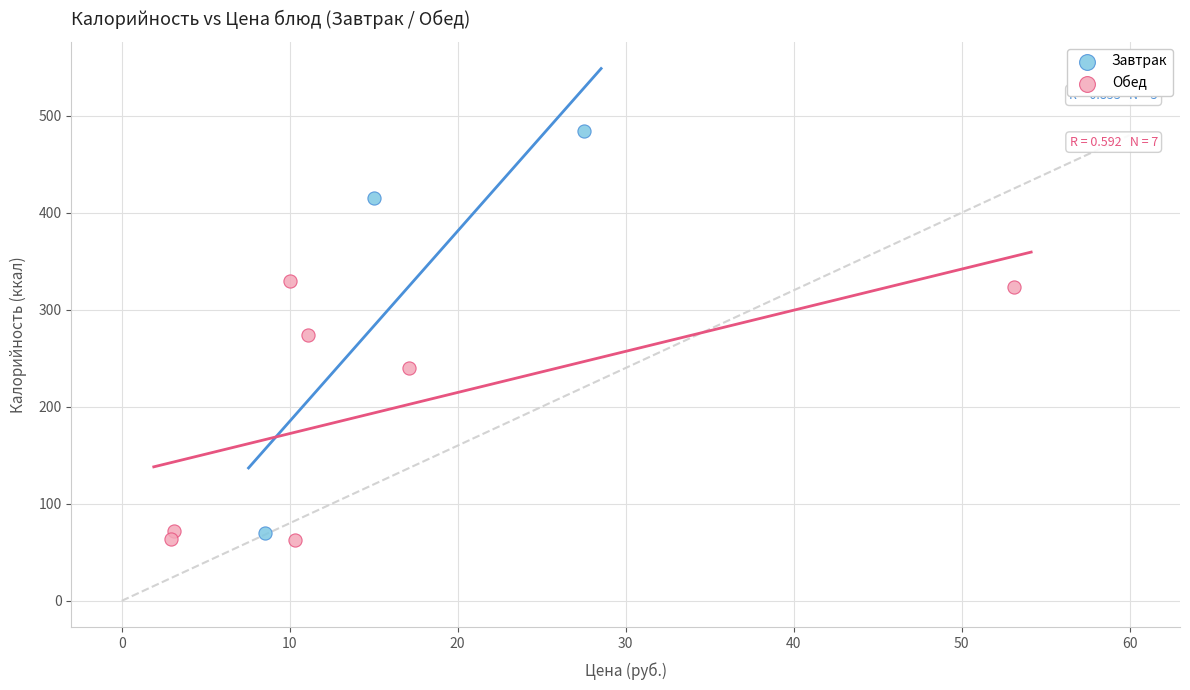

Which series contains the highest Y value?

Завтрак